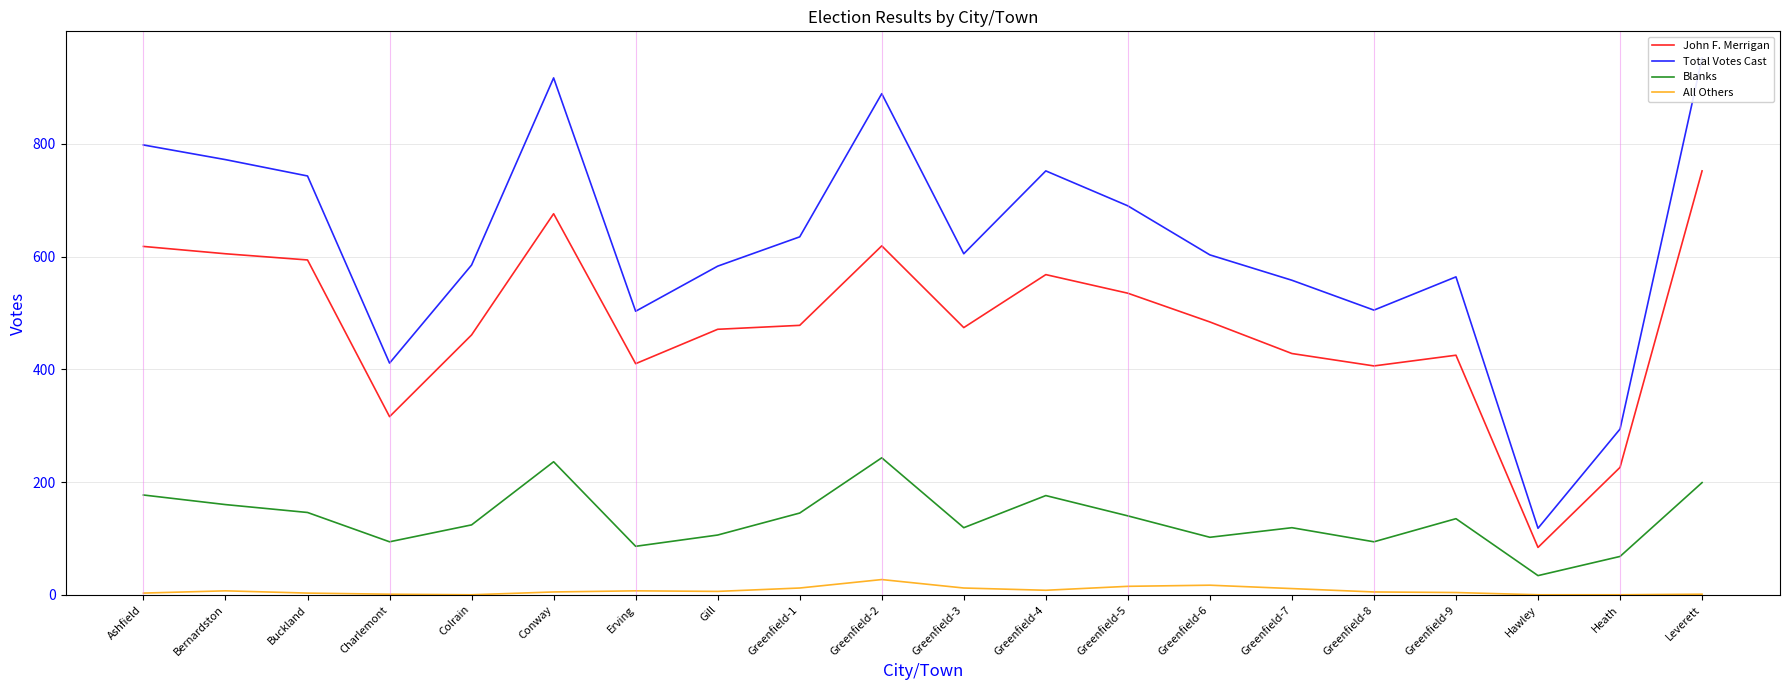

How many data points in John F. Merrigan are above 478?

9